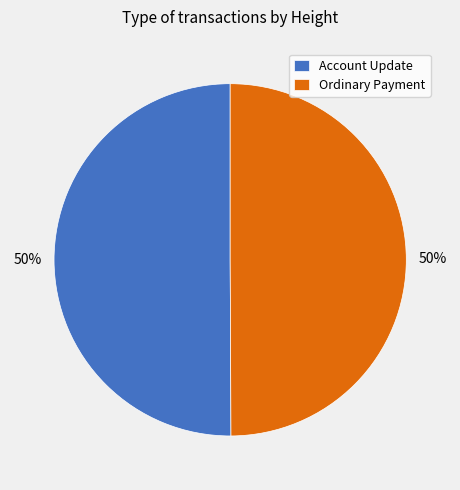

To the nearest percent, what percentage of the pie is Ordinary Payment?

50%